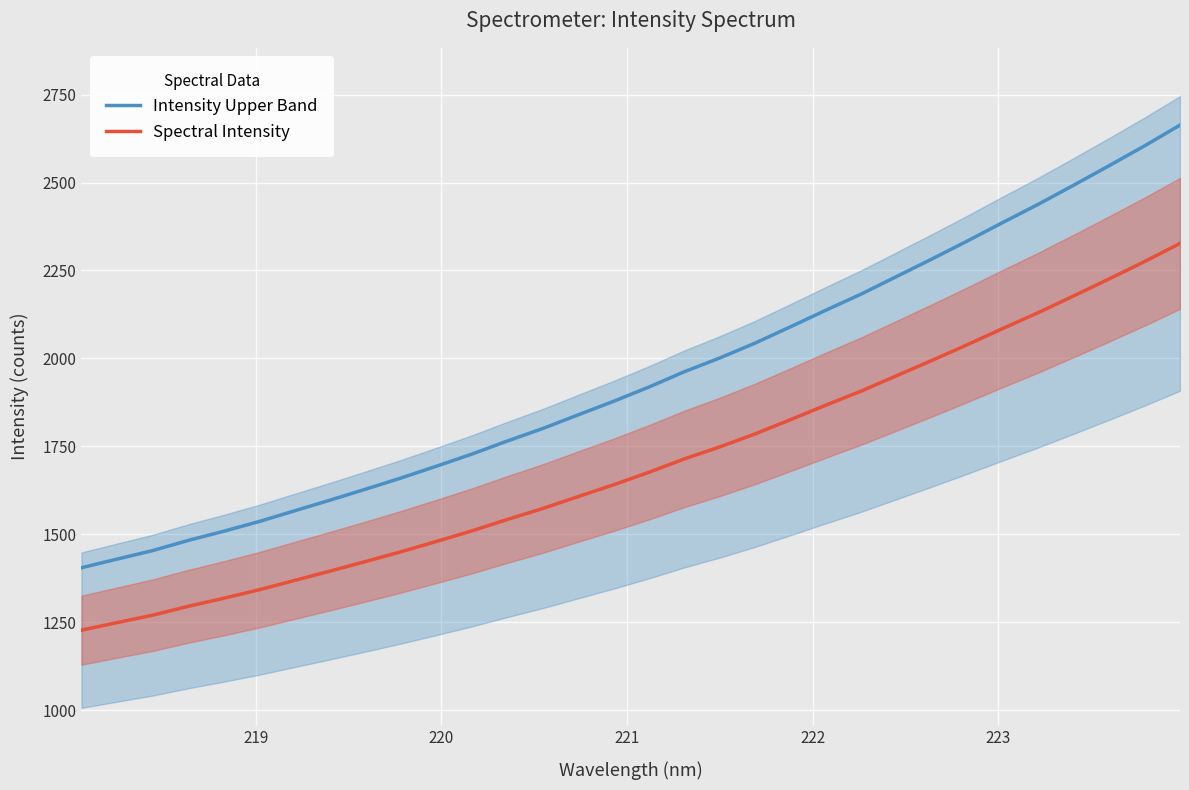

Reading left to right, what are all the values shown in this chart?

Intensity Upper Band: 1404.8	1429.2	1453.3	1482.1	1508.2	1535.8	1566.3	1596.7	1627.8	1659.6	1693.1	1727.6	1764.7	1800.3	1839.2	1877.7	1918.4	1961.9	2001.1	2043.4	2089.8	2137.0	2183.1	2233.0	2283.0	2334.1	2386.7	2438.3	2492.7	2547.9	2604.3	2663.3
Spectral Intensity: 1227.3	1248.7	1269.7	1294.9	1317.7	1341.8	1368.5	1395.0	1422.1	1449.9	1479.2	1509.3	1541.7	1572.9	1606.8	1640.5	1676.0	1714.0	1748.3	1785.3	1825.8	1867.1	1907.3	1950.9	1994.5	2039.2	2085.2	2130.3	2177.8	2226.0	2275.3	2326.8